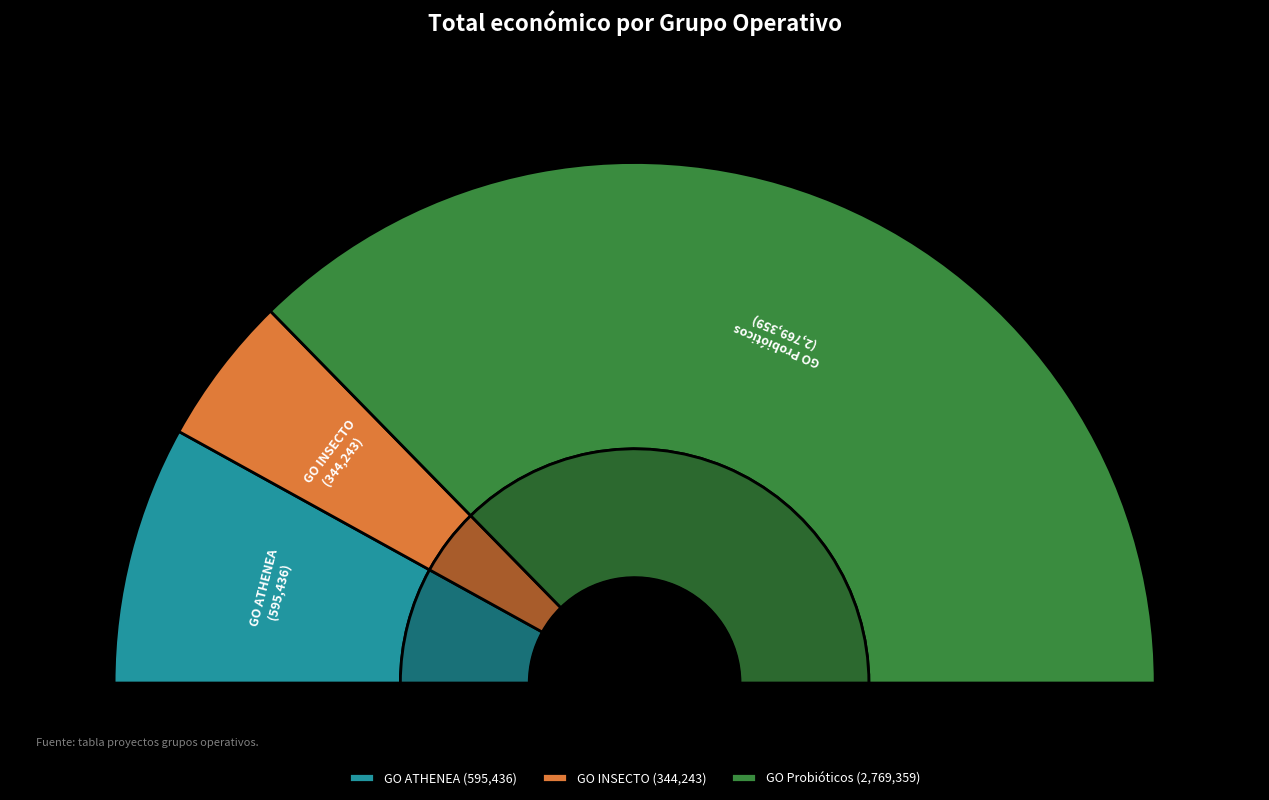

Combined, do GO ATHENEA and GO INSECTO account for over 50%?

No